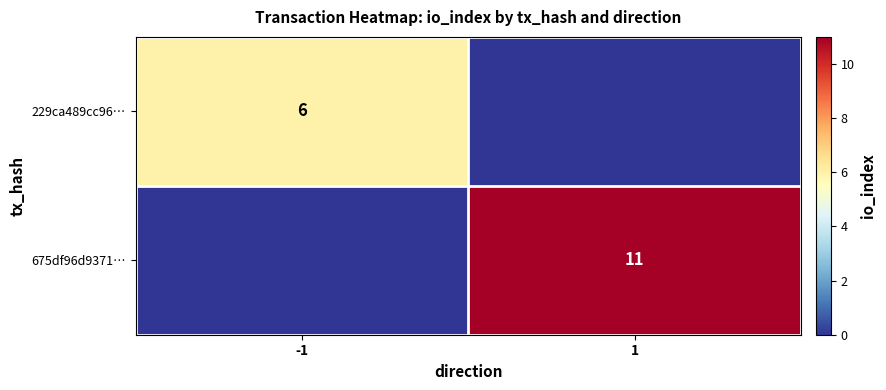

Is it true that 675df96d9371… equals 11 at 1?

True